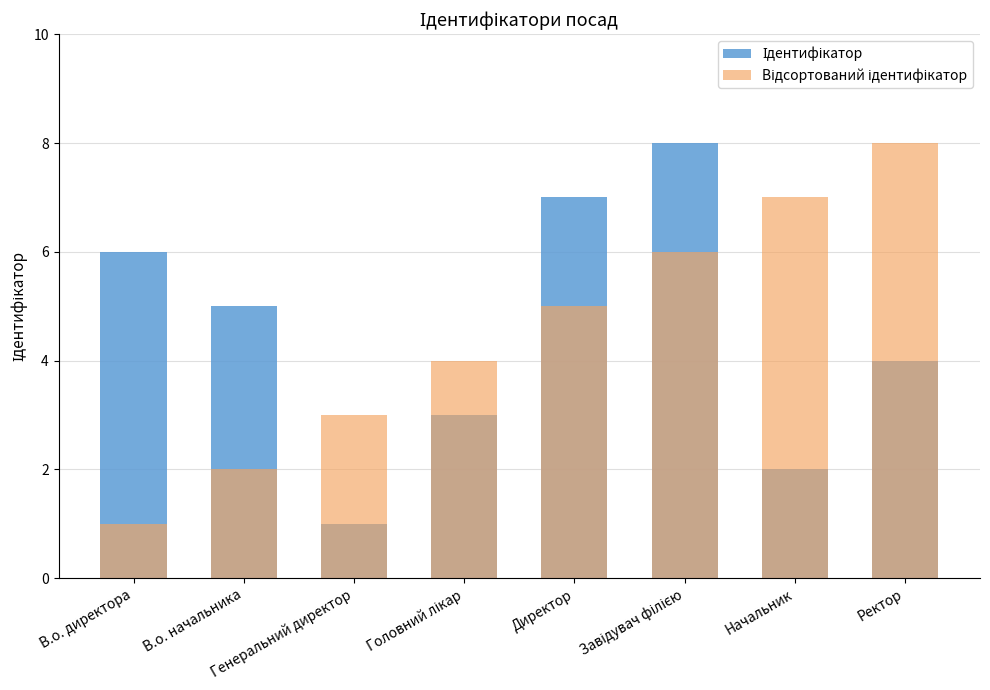

How many values in the Ідентифікатор series exceed 5?

3